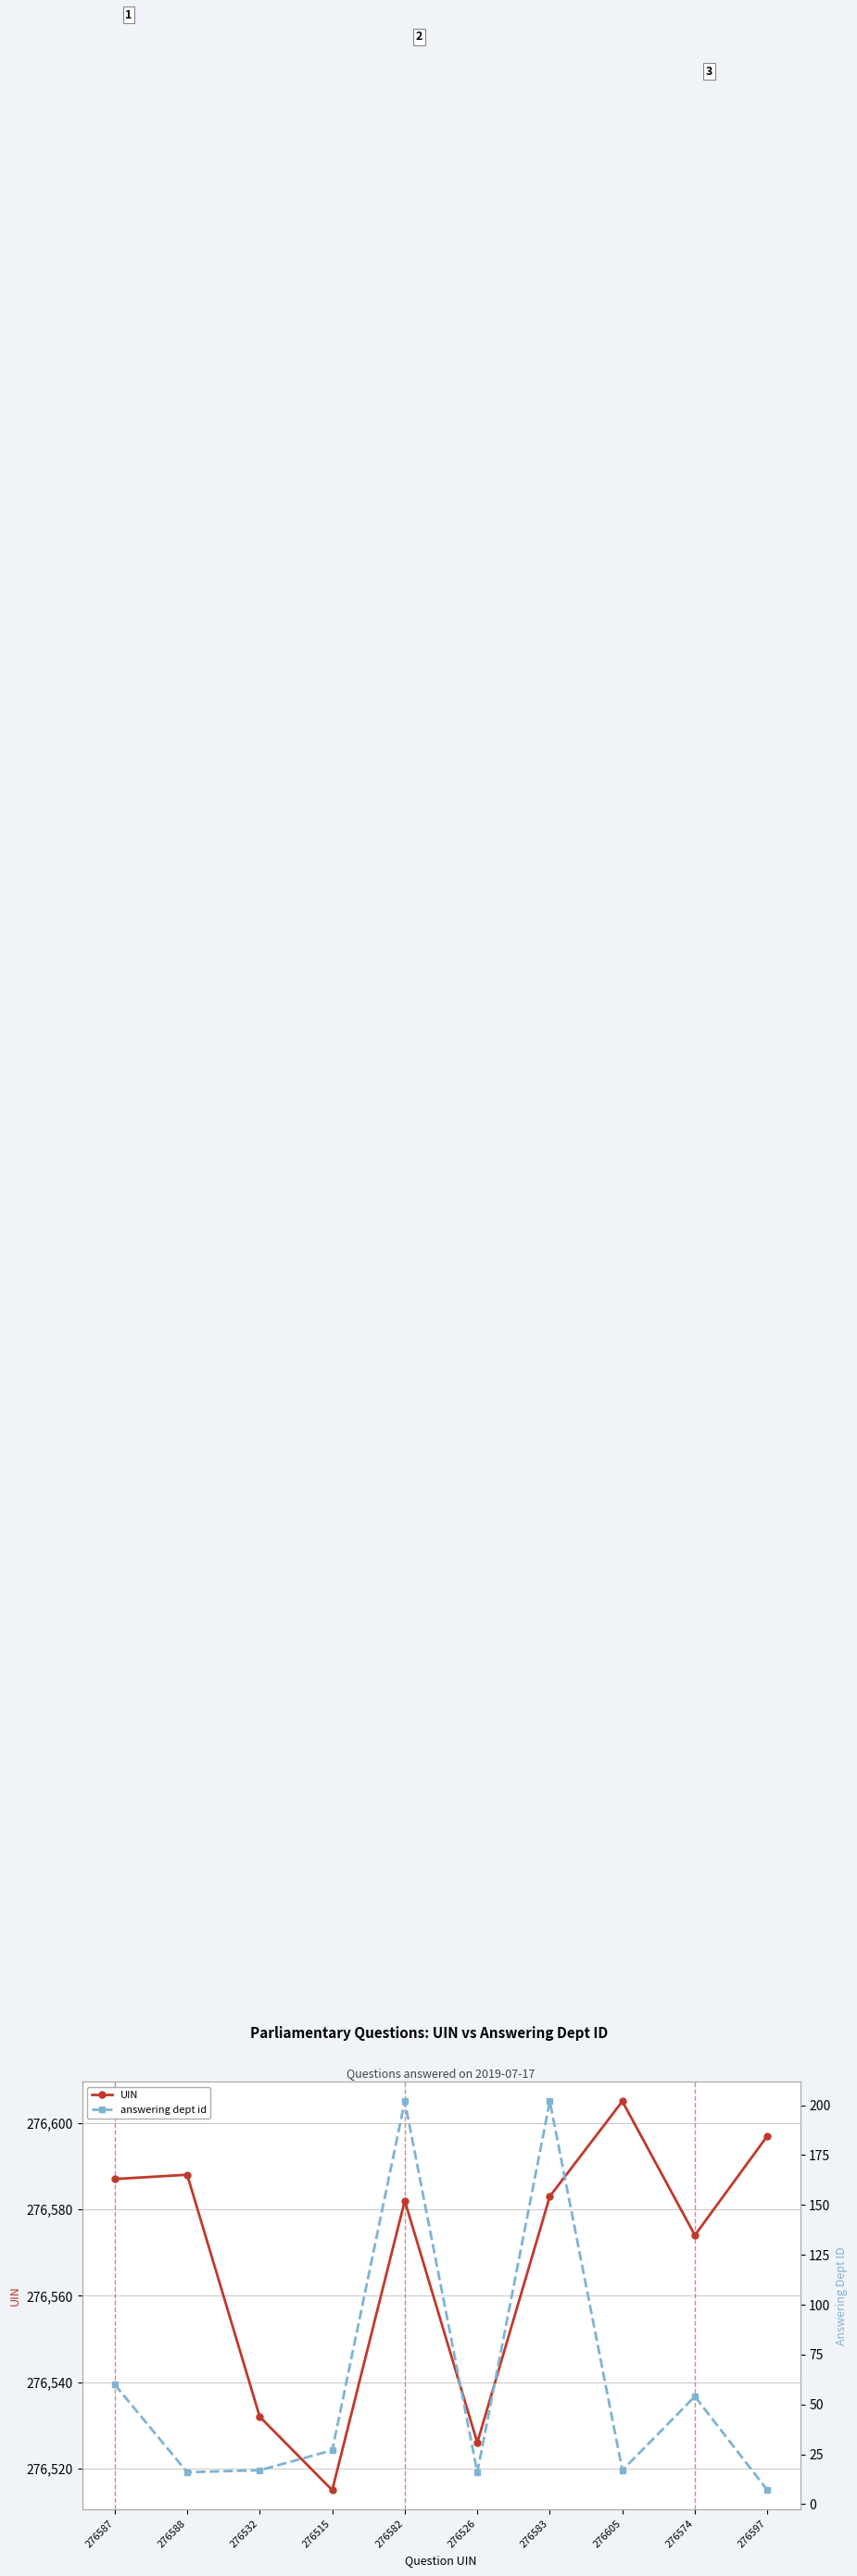

At which category is the sum across all series the highest?

276583